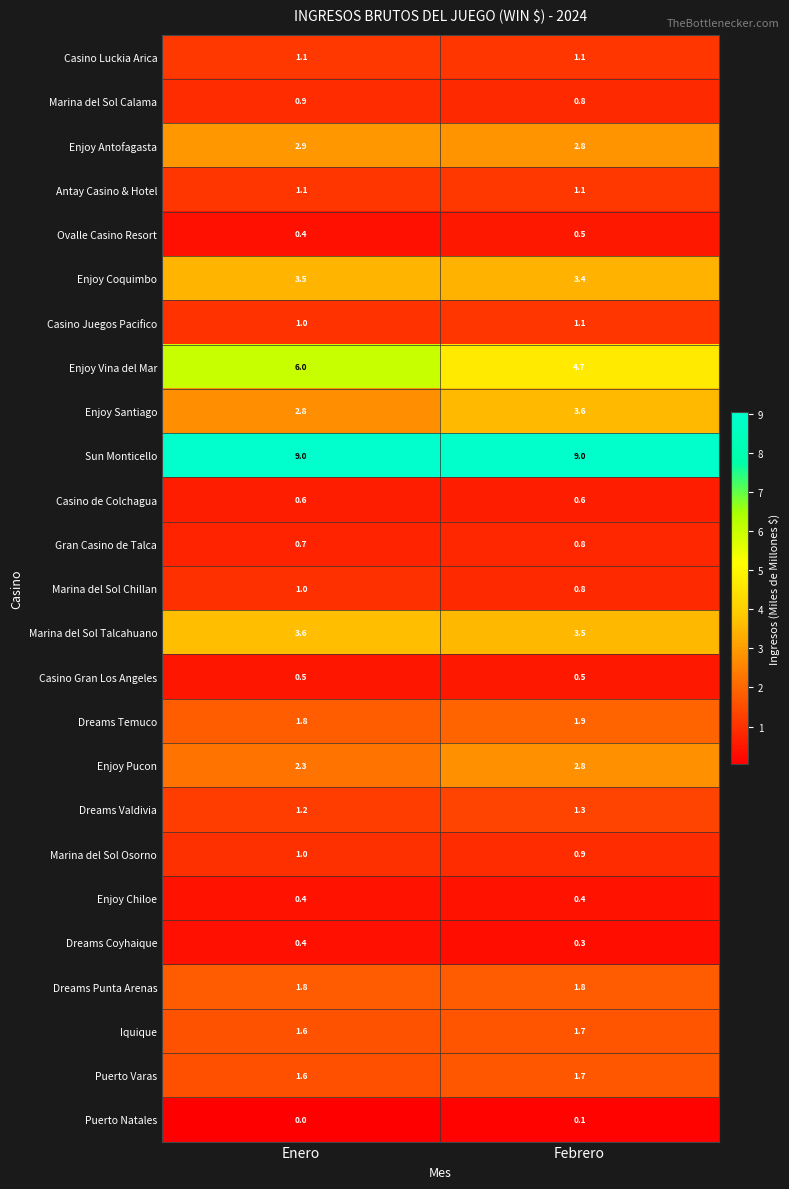

How many distinct data groups are displayed?

25